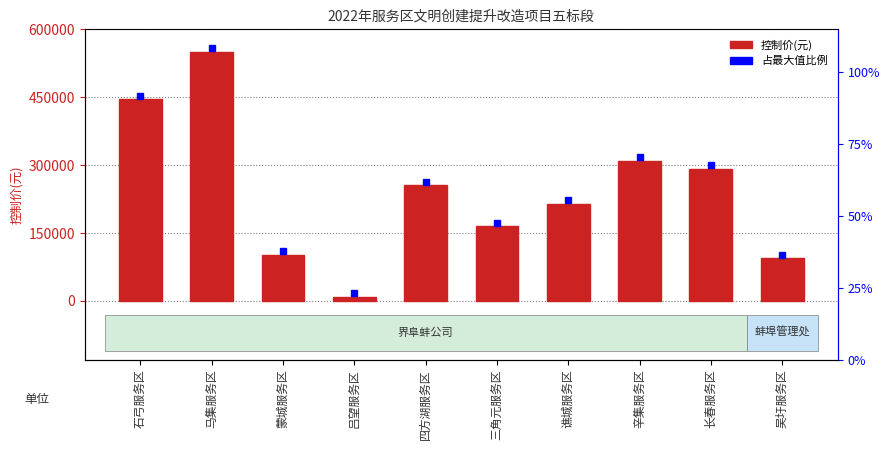

What is the ratio of the value at 四方湖服务区 to the value at 三角元服务区?

1.6